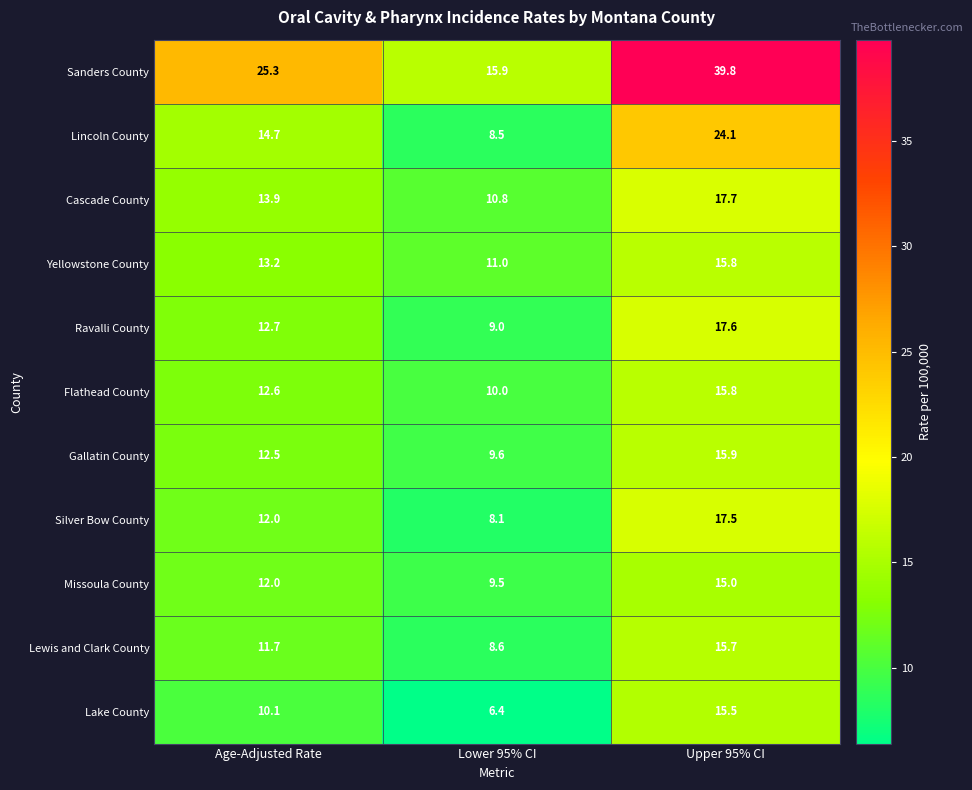

How many values in the Cascade County series exceed 13?

2